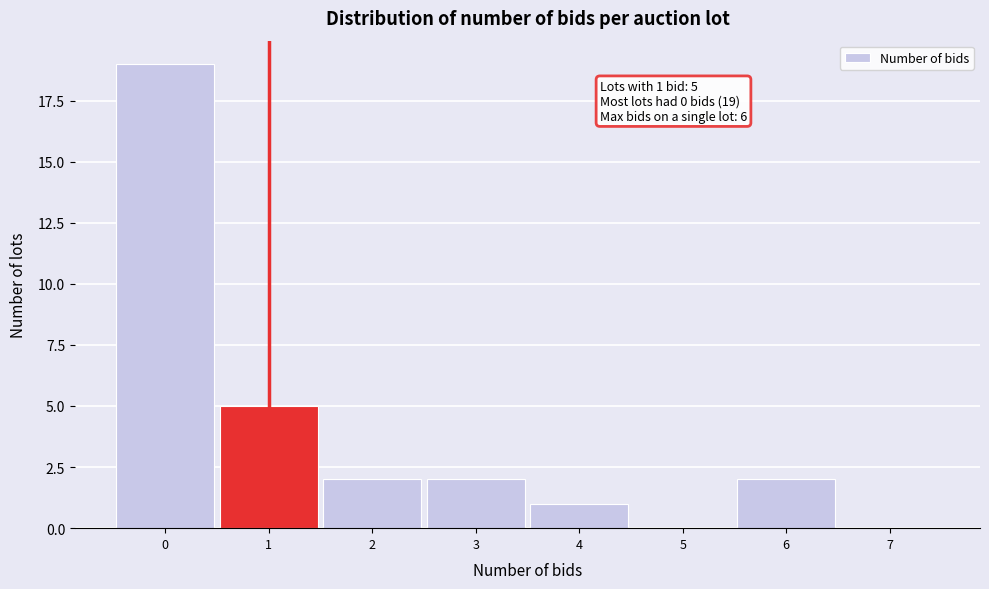

Which range on the x-axis has the tallest bar?

-0.5 to 0.5